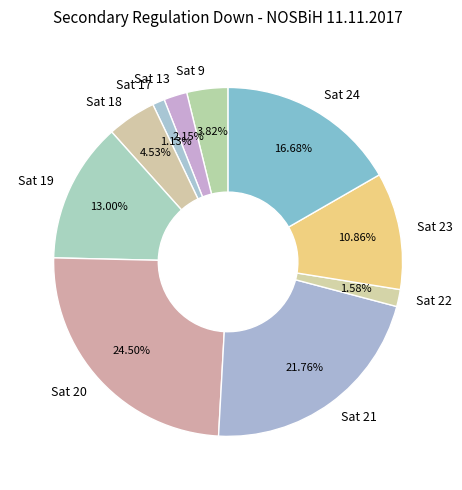

Does any single category account for the majority?

No